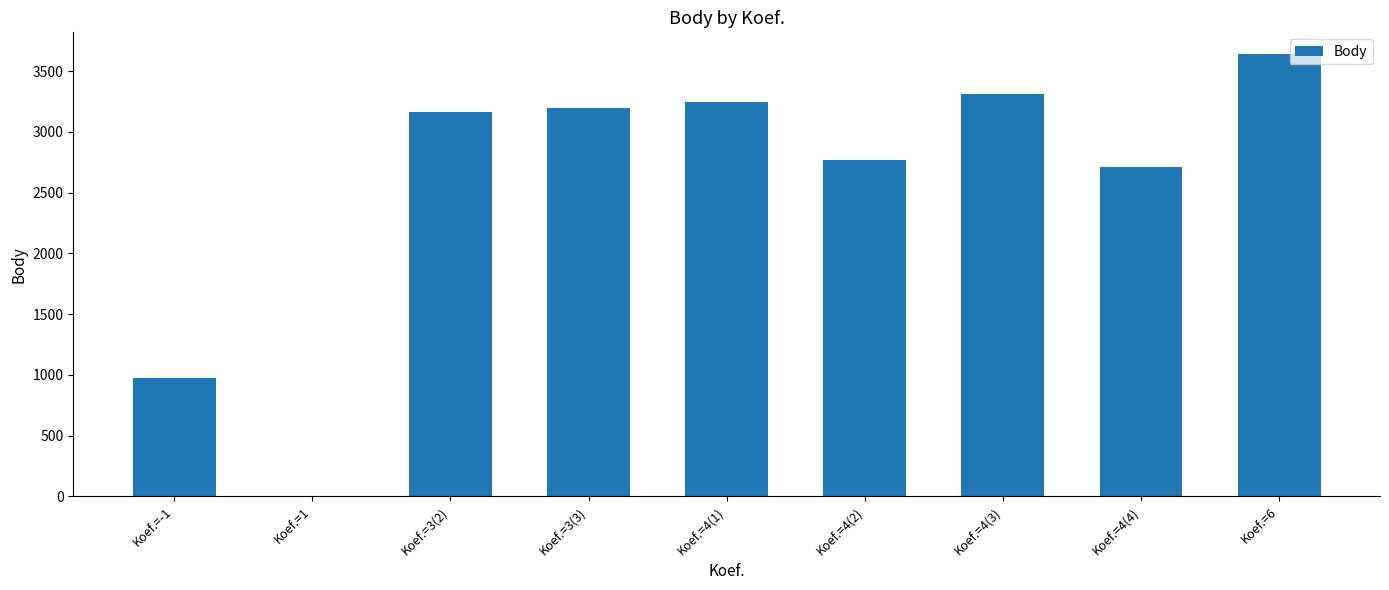

What is the average value?

2557